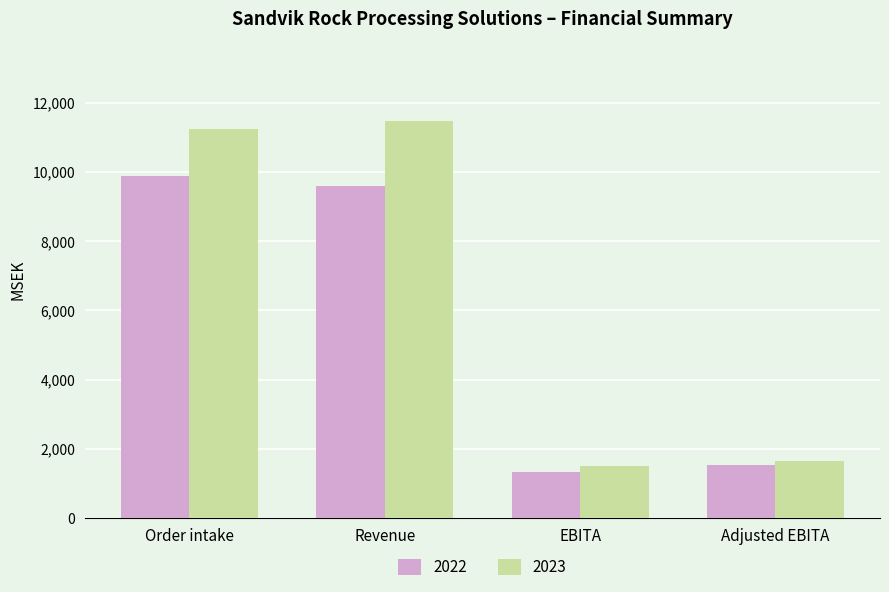

What is the highest value of the 2022 series?

9874